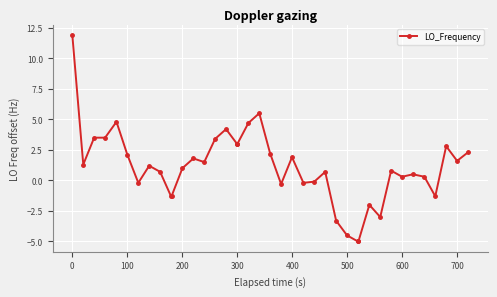

Is this an area chart (filled region under the line)?

No